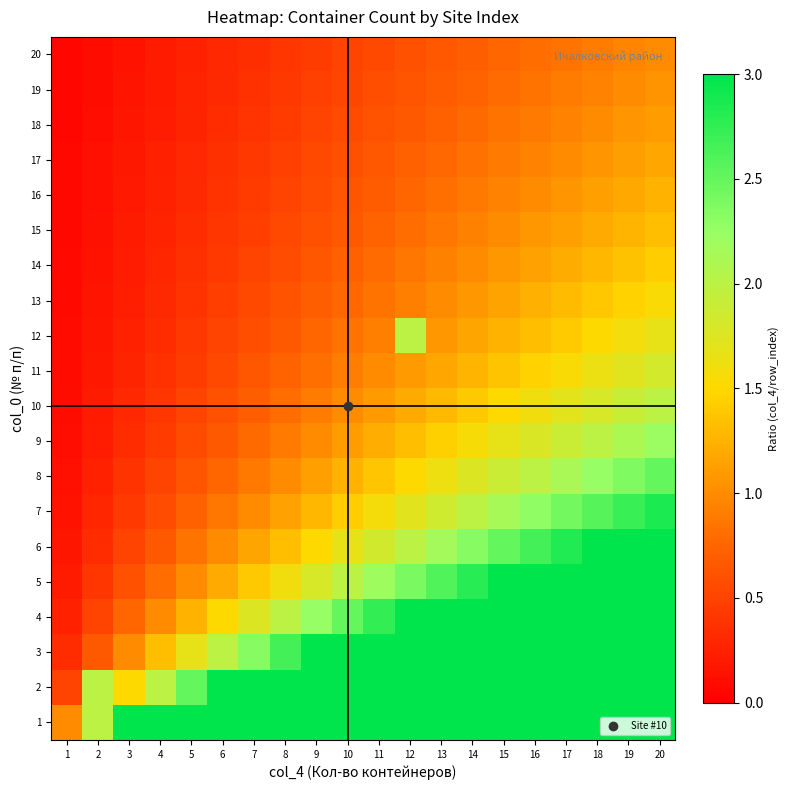

Reading right to left, list all the values displayed in this chart.

1: 20=20.0	19=19.0	18=18.0	17=17.0	16=16.0	15=15.0	14=14.0	13=13.0	12=12.0	11=11.0	10=10.0	9=9.0	8=8.0	7=7.0	6=6.0	5=5.0	4=4.0	3=3.0	2=2.0	1=1.0
2: 20=10.0	19=9.5	18=9.0	17=8.5	16=8.0	15=7.5	14=7.0	13=6.5	12=6.0	11=5.5	10=5.0	9=4.5	8=4.0	7=3.5	6=3.0	5=2.5	4=2.0	3=1.5	2=2.0	1=0.5
3: 20=6.7	19=6.3	18=6.0	17=5.7	16=5.3	15=5.0	14=4.7	13=4.3	12=4.0	11=3.7	10=3.3	9=3.0	8=2.7	7=2.3	6=2.0	5=1.7	4=1.3	3=1.0	2=0.7	1=0.3
4: 20=5.0	19=4.8	18=4.5	17=4.2	16=4.0	15=3.8	14=3.5	13=3.2	12=3.0	11=2.8	10=2.5	9=2.2	8=2.0	7=1.8	6=1.5	5=1.2	4=1.0	3=0.8	2=0.5	1=0.2
5: 20=4.0	19=3.8	18=3.6	17=3.4	16=3.2	15=3.0	14=2.8	13=2.6	12=2.4	11=2.2	10=2.0	9=1.8	8=1.6	7=1.4	6=1.2	5=1.0	4=0.8	3=0.6	2=0.4	1=0.2
6: 20=3.3	19=3.2	18=3.0	17=2.8	16=2.7	15=2.5	14=2.3	13=2.2	12=2.0	11=1.8	10=1.7	9=1.5	8=1.3	7=1.2	6=1.0	5=0.8	4=0.7	3=0.5	2=0.3	1=0.2
7: 20=2.9	19=2.7	18=2.6	17=2.4	16=2.3	15=2.1	14=2.0	13=1.9	12=1.7	11=1.6	10=1.4	9=1.3	8=1.1	7=1.0	6=0.9	5=0.7	4=0.6	3=0.4	2=0.3	1=0.1
8: 20=2.5	19=2.4	18=2.2	17=2.1	16=2.0	15=1.9	14=1.8	13=1.6	12=1.5	11=1.4	10=1.2	9=1.1	8=1.0	7=0.9	6=0.8	5=0.6	4=0.5	3=0.4	2=0.2	1=0.1
9: 20=2.2	19=2.1	18=2.0	17=1.9	16=1.8	15=1.7	14=1.6	13=1.4	12=1.3	11=1.2	10=1.1	9=1.0	8=0.9	7=0.8	6=0.7	5=0.6	4=0.4	3=0.3	2=0.2	1=0.1
10: 20=2.0	19=1.9	18=1.8	17=1.7	16=1.6	15=1.5	14=1.4	13=1.3	12=1.2	11=1.1	10=1.0	9=0.9	8=0.8	7=0.7	6=0.6	5=0.5	4=0.4	3=0.3	2=0.2	1=0.1
11: 20=1.8	19=1.7	18=1.6	17=1.5	16=1.5	15=1.4	14=1.3	13=1.2	12=1.1	11=1.0	10=0.9	9=0.8	8=0.7	7=0.6	6=0.5	5=0.5	4=0.4	3=0.3	2=0.2	1=0.1
12: 20=1.7	19=1.6	18=1.5	17=1.4	16=1.3	15=1.2	14=1.2	13=1.1	12=2.0	11=0.9	10=0.8	9=0.8	8=0.7	7=0.6	6=0.5	5=0.4	4=0.3	3=0.2	2=0.2	1=0.1
13: 20=1.5	19=1.5	18=1.4	17=1.3	16=1.2	15=1.2	14=1.1	13=1.0	12=0.9	11=0.8	10=0.8	9=0.7	8=0.6	7=0.5	6=0.5	5=0.4	4=0.3	3=0.2	2=0.2	1=0.1
14: 20=1.4	19=1.4	18=1.3	17=1.2	16=1.1	15=1.1	14=1.0	13=0.9	12=0.9	11=0.8	10=0.7	9=0.6	8=0.6	7=0.5	6=0.4	5=0.4	4=0.3	3=0.2	2=0.1	1=0.1
15: 20=1.3	19=1.3	18=1.2	17=1.1	16=1.1	15=1.0	14=0.9	13=0.9	12=0.8	11=0.7	10=0.7	9=0.6	8=0.5	7=0.5	6=0.4	5=0.3	4=0.3	3=0.2	2=0.1	1=0.1
16: 20=1.2	19=1.2	18=1.1	17=1.1	16=1.0	15=0.9	14=0.9	13=0.8	12=0.8	11=0.7	10=0.6	9=0.6	8=0.5	7=0.4	6=0.4	5=0.3	4=0.2	3=0.2	2=0.1	1=0.1
17: 20=1.2	19=1.1	18=1.1	17=1.0	16=0.9	15=0.9	14=0.8	13=0.8	12=0.7	11=0.6	10=0.6	9=0.5	8=0.5	7=0.4	6=0.4	5=0.3	4=0.2	3=0.2	2=0.1	1=0.1
18: 20=1.1	19=1.1	18=1.0	17=0.9	16=0.9	15=0.8	14=0.8	13=0.7	12=0.7	11=0.6	10=0.6	9=0.5	8=0.4	7=0.4	6=0.3	5=0.3	4=0.2	3=0.2	2=0.1	1=0.1
19: 20=1.1	19=1.0	18=0.9	17=0.9	16=0.8	15=0.8	14=0.7	13=0.7	12=0.6	11=0.6	10=0.5	9=0.5	8=0.4	7=0.4	6=0.3	5=0.3	4=0.2	3=0.2	2=0.1	1=0.1
20: 20=1.0	19=0.9	18=0.9	17=0.8	16=0.8	15=0.8	14=0.7	13=0.7	12=0.6	11=0.6	10=0.5	9=0.5	8=0.4	7=0.3	6=0.3	5=0.2	4=0.2	3=0.1	2=0.1	1=0.1